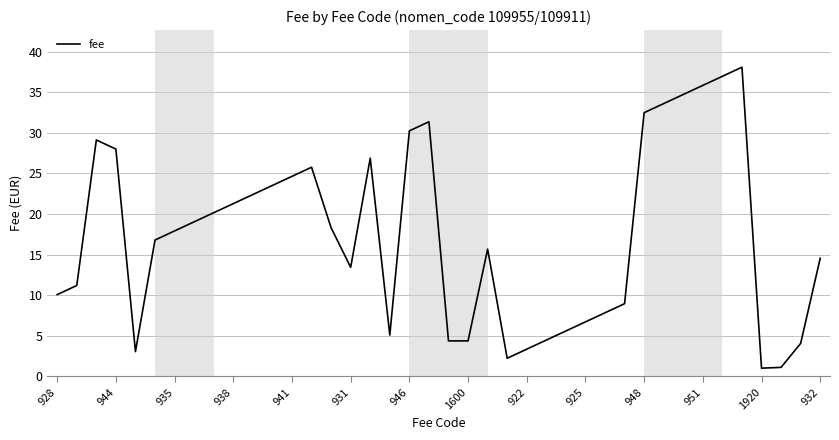

What is the sum of all values?

694.4